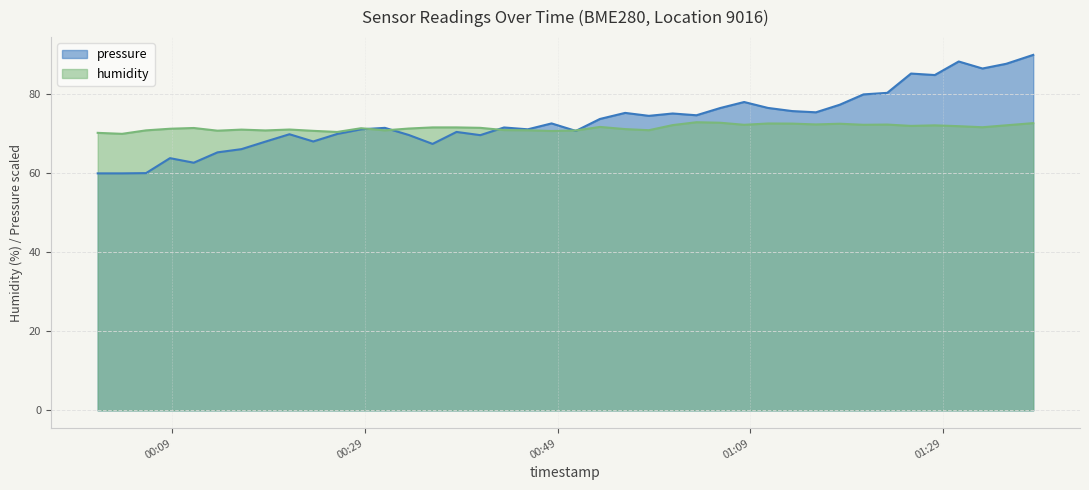

Between 2022-12-16T01:18:16 and 2022-12-16T01:30:37, which series saw the biggest shift?

pressure